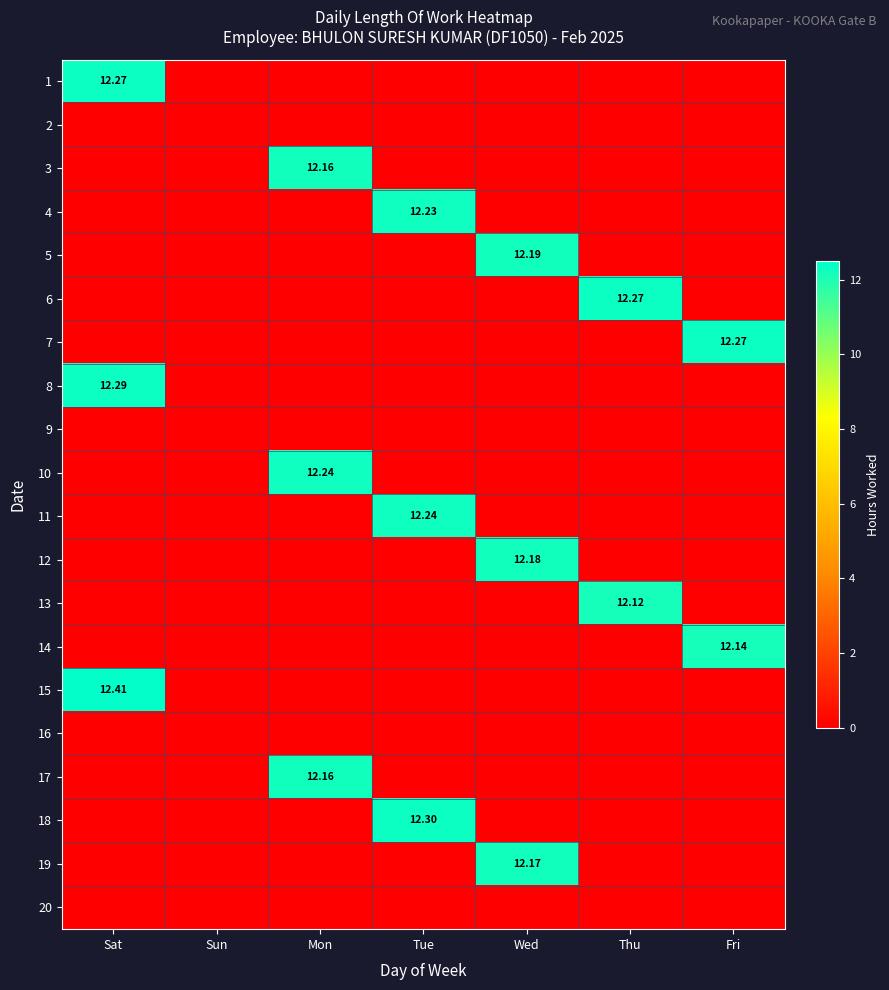

List the series in order of their peak value, lowest first.

2, 9, 16, 20, 13, 14, 3, 17, 19, 12, 5, 4, 10, 11, 1, 6, 7, 8, 18, 15